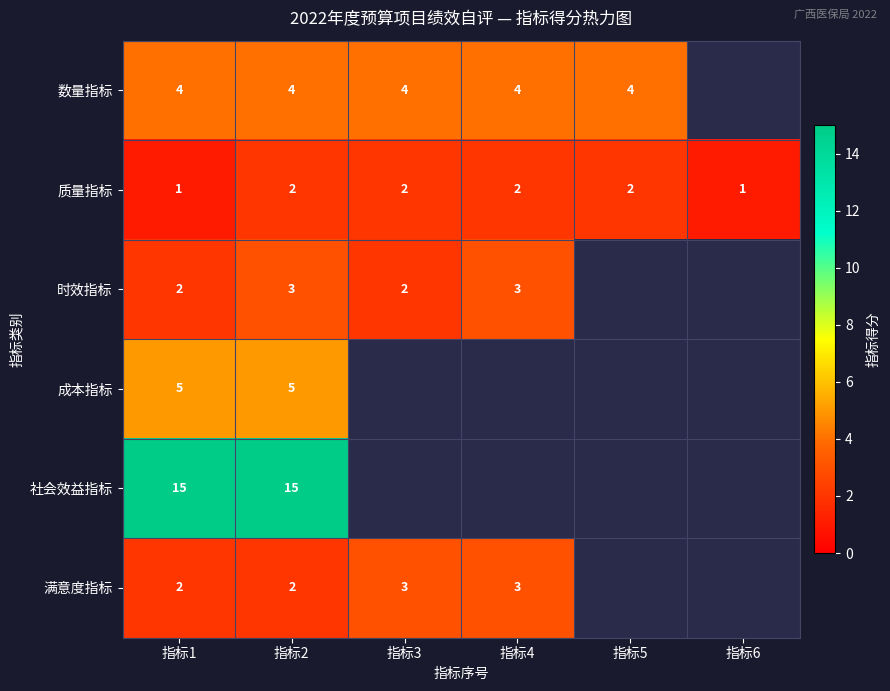

The value of 满意度指标 at 指标4 is 1. True or false?

False